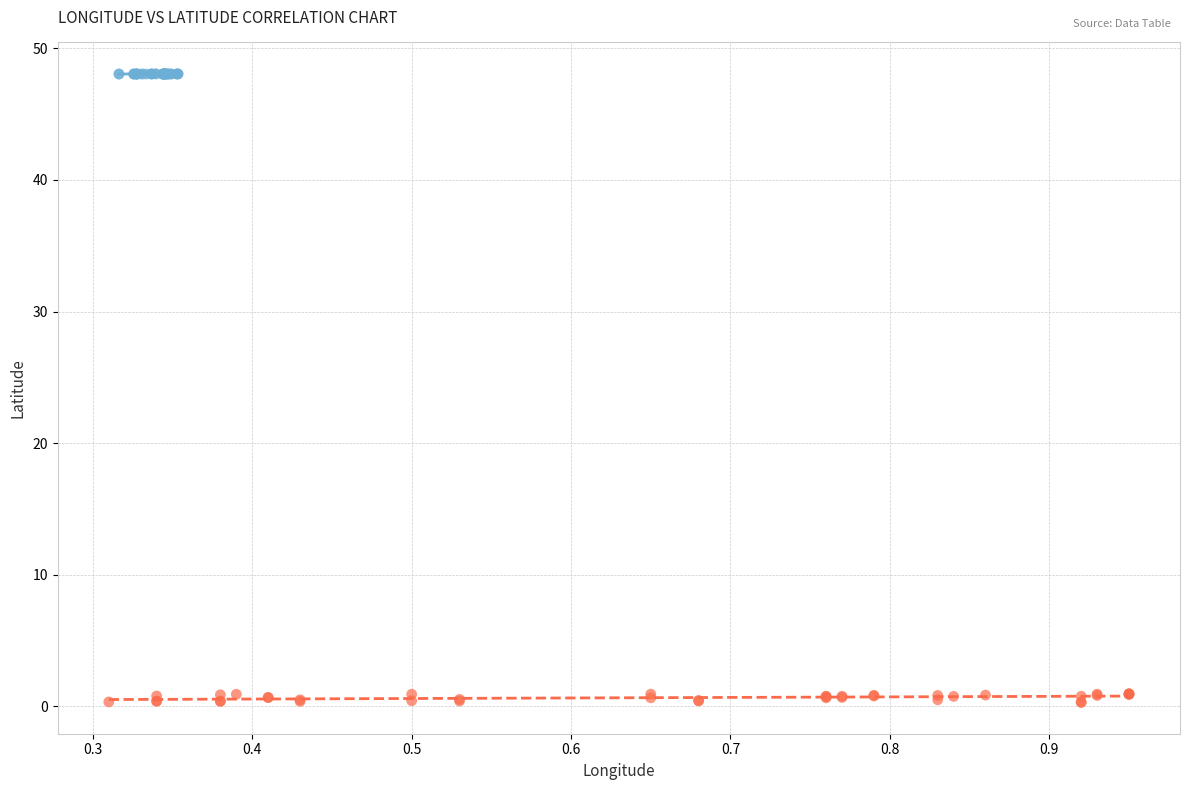

Which series reaches the maximum Y coordinate?

Active Establishments